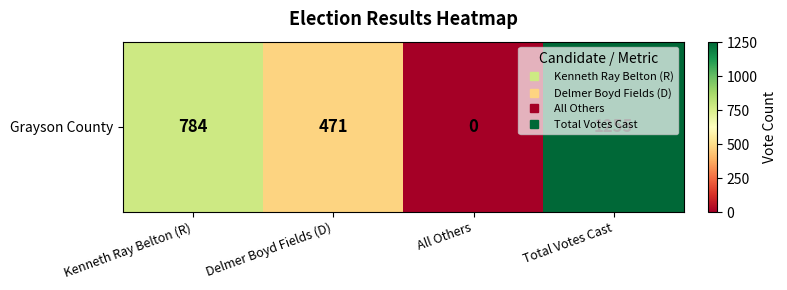

Which has a higher value, Kenneth Ray Belton (R) or All Others?

Kenneth Ray Belton (R)